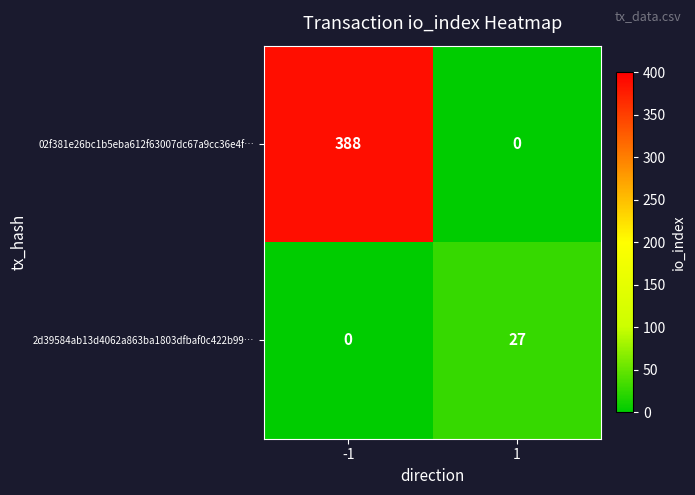

Which series has the widest spread of values?

02f381e26bc1b5eba612f63007dc67a9cc36e4f…